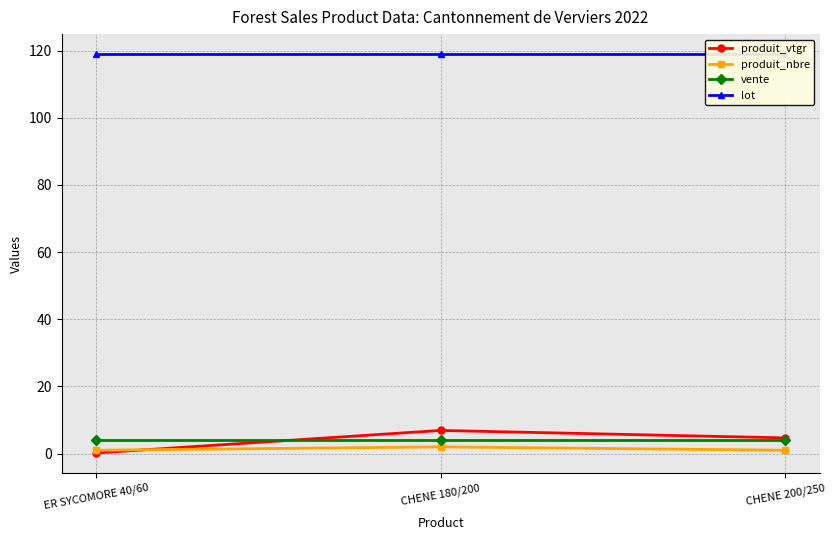

At which label does produit_vtgr first exceed 4?

CHENE 180/200